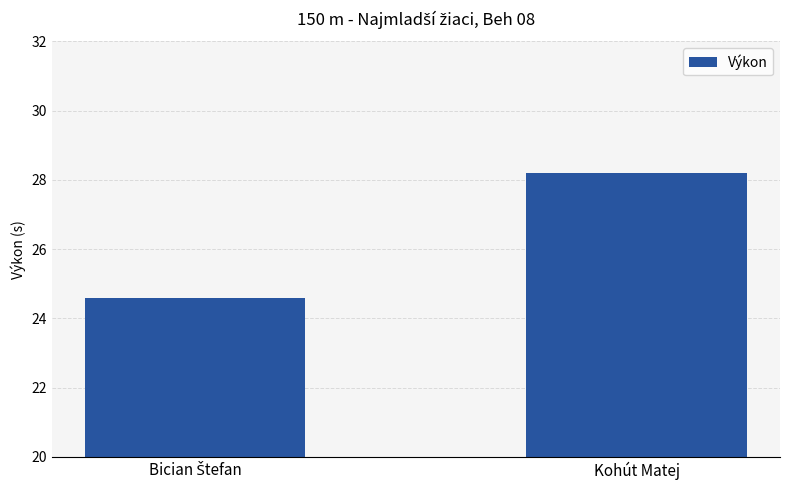

At which label does the data first exceed 28?

Kohút Matej